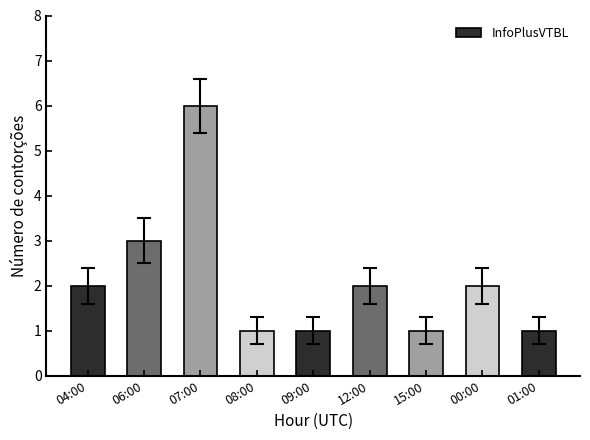

What is the minimum value shown in the chart?

1